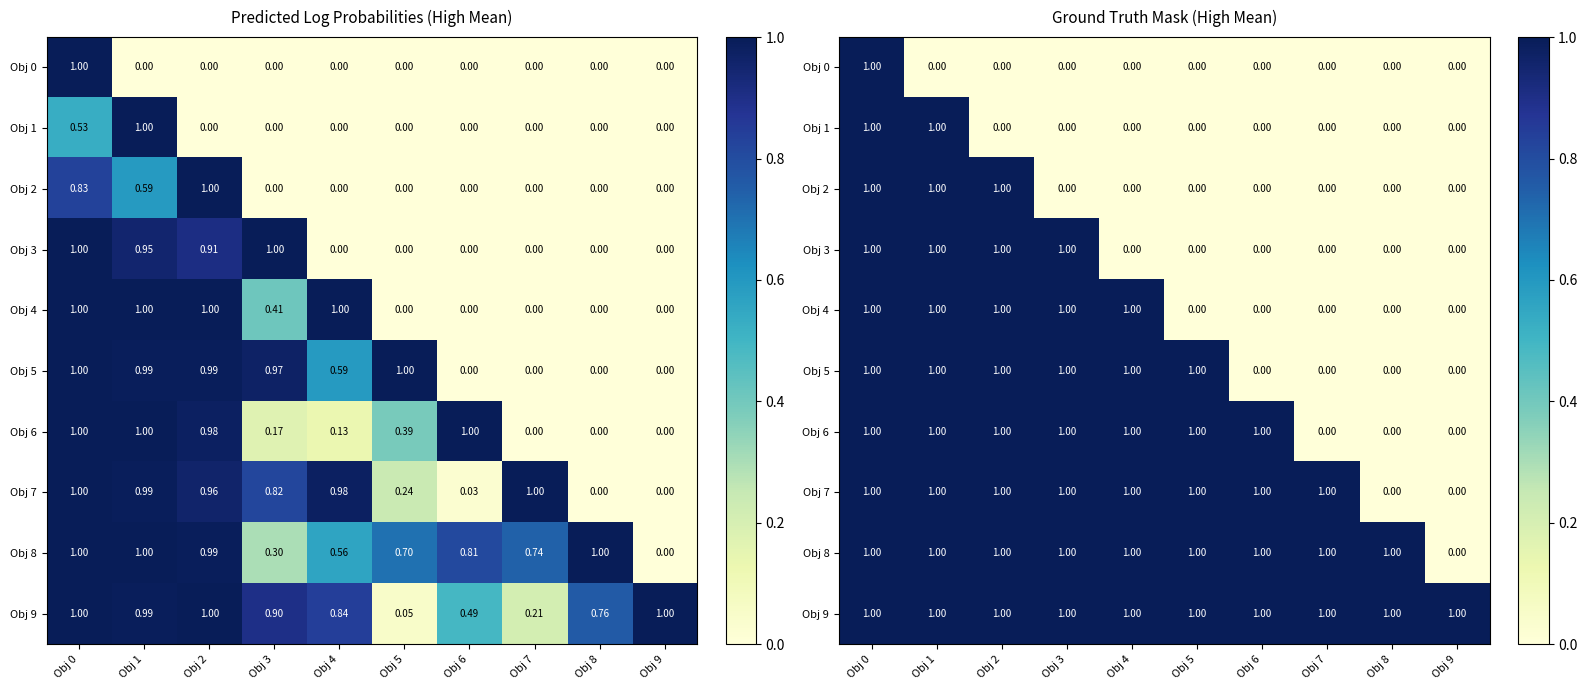

What is the difference between the maximum and minimum values in the Obj 7 series?

1